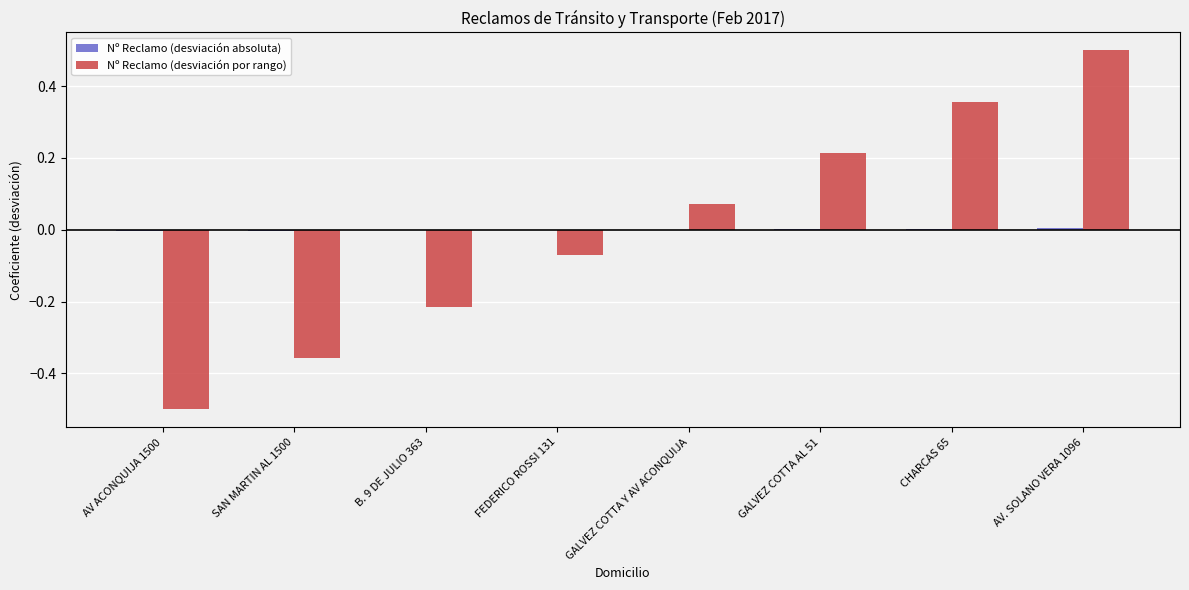

Which label corresponds to the largest value in the chart?

AV. SOLANO VERA 1096